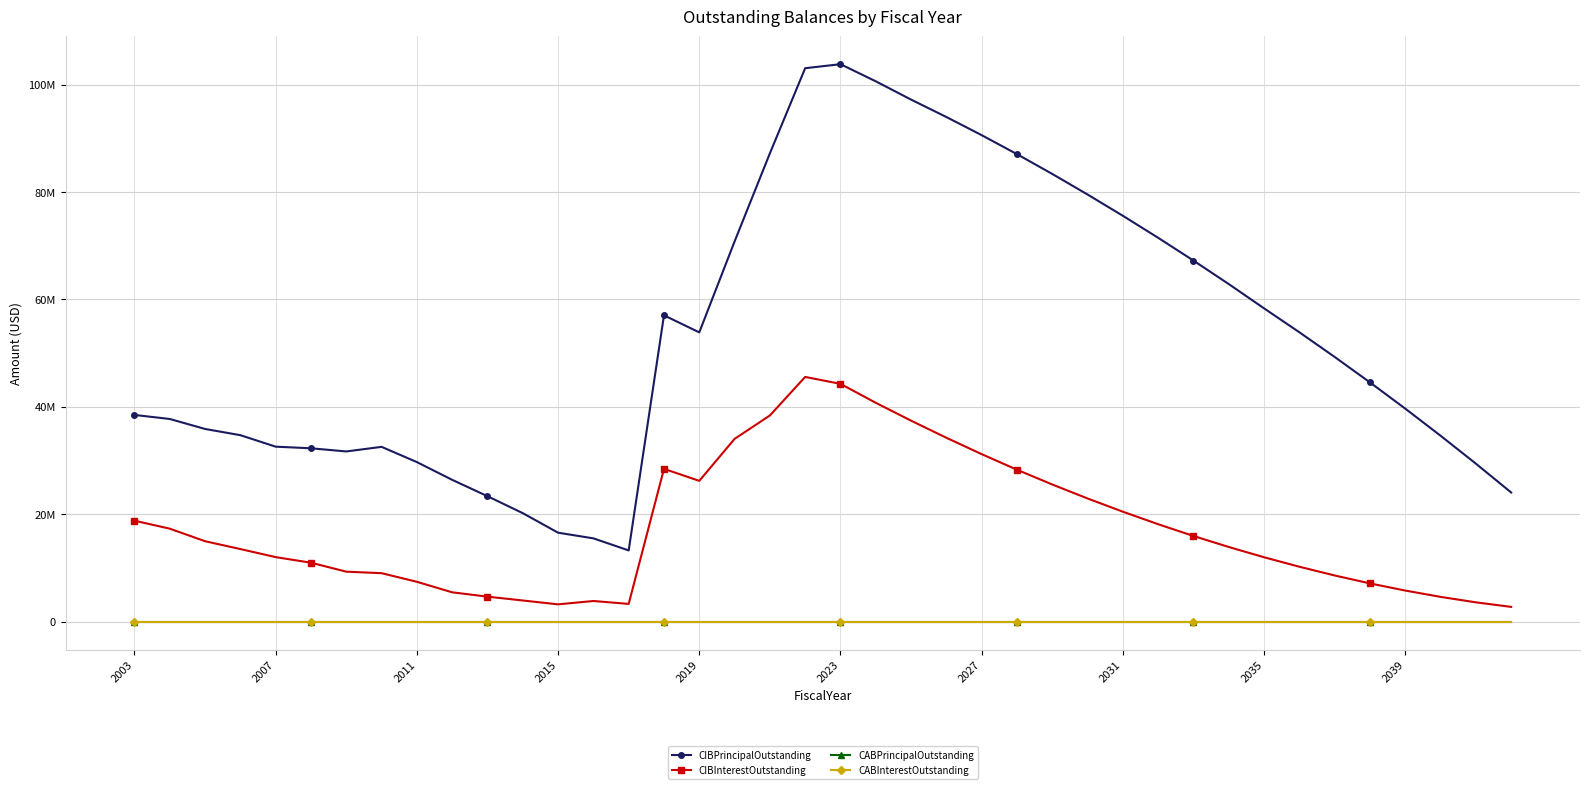

Reading left to right, extract all data points from this chart.

CIBPrincipalOutstanding: 38485000.0	37730000.0	35870000.0	34715000.0	32575000.0	32275000.0	31686000.0	32542000.0	29704000.0	26401000.0	23354000.0	20197000.0	16560000.0	15505000.0	13260000.0	57030000.0	53855000.0	70780000.0	87185000.0	103035000.0	103785000.0	100595000.0	97190000.0	93950000.0	90570000.0	87035000.0	83350000.0	79520000.0	75560000.0	71460000.0	67220000.0	62845000.0	58325000.0	53875000.0	49280000.0	44540000.0	39655000.0	34615000.0	29415000.0	24045000.0
CIBInterestOutstanding: 18797458.8	17305672.9	14972260.8	13513449.9	12011131.4	10972004.1	9303988.2	9023146.6	7420594.0	5459839.4	4651852.5	3937724.0	3219733.5	3843112.5	3303400.0	28445382.5	26213355.0	34024583.8	38380831.5	45561305.2	44271719.0	40742502.7	37419512.7	34231068.9	31183125.2	28281931.4	25534387.7	22930293.9	20469800.1	18139343.9	15946050.1	13897118.9	11987662.6	10222431.3	8597800.1	7118493.8	5787037.6	4611118.8	3595850.0	2746493.8
CABPrincipalOutstanding: 0.0	0.0	0.0	0.0	0.0	0.0	0.0	0.0	0.0	0.0	0.0	0.0	0.0	0.0	0.0	0.0	0.0	0.0	0.0	0.0	0.0	0.0	0.0	0.0	0.0	0.0	0.0	0.0	0.0	0.0	0.0	0.0	0.0	0.0	0.0	0.0	0.0	0.0	0.0	0.0
CABInterestOutstanding: 0.0	0.0	0.0	0.0	0.0	0.0	0.0	0.0	0.0	0.0	0.0	0.0	0.0	0.0	0.0	0.0	0.0	0.0	0.0	0.0	0.0	0.0	0.0	0.0	0.0	0.0	0.0	0.0	0.0	0.0	0.0	0.0	0.0	0.0	0.0	0.0	0.0	0.0	0.0	0.0